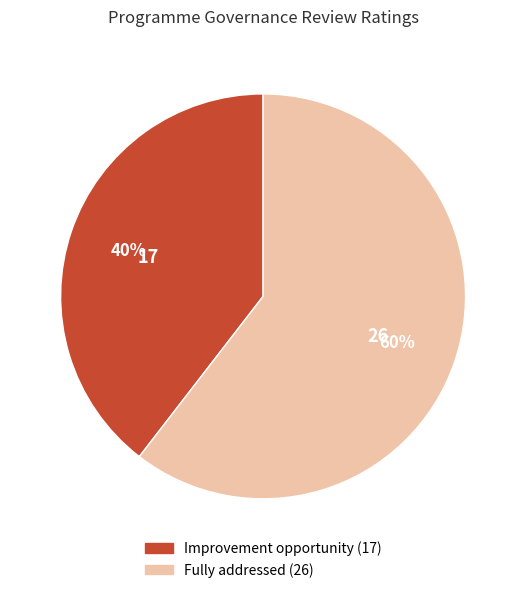

How many slices are in this pie chart?

2